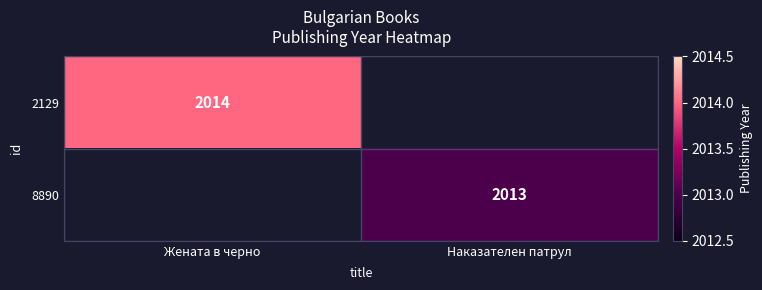

Is it true that 8890 equals 2013 at Наказателен патрул?

True